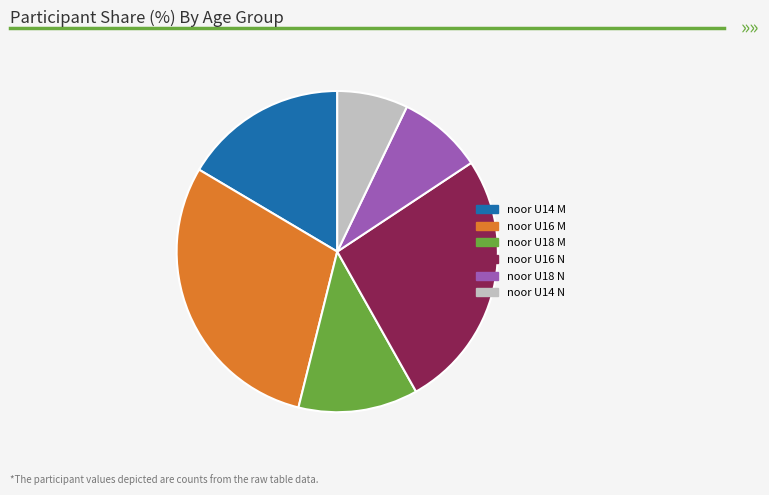

The noor U18 M slice represents 12% of the pie. True or false?

True